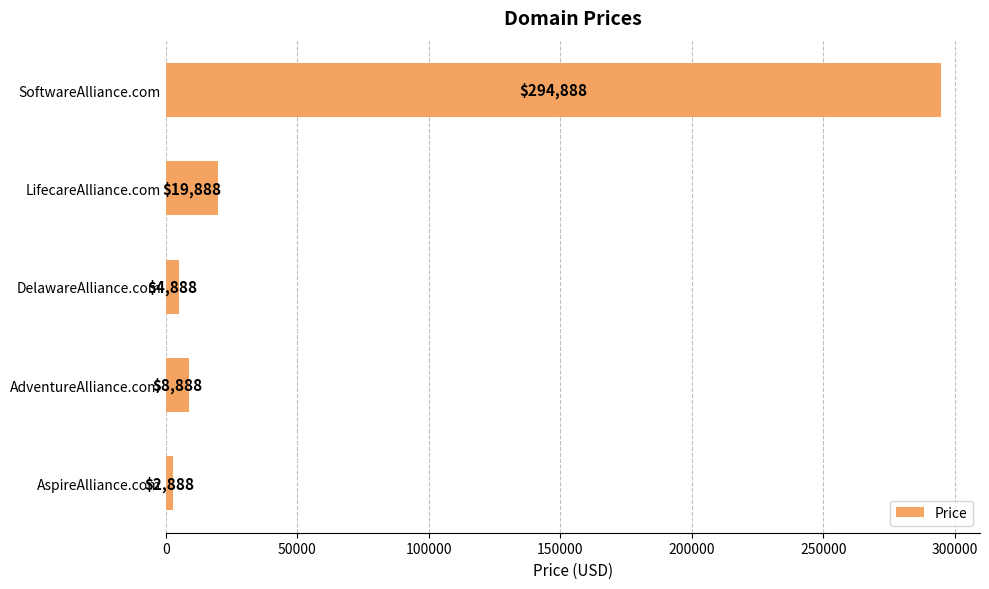

List the labels in order of value, smallest first.

AspireAlliance.com, DelawareAlliance.com, AdventureAlliance.com, LifecareAlliance.com, SoftwareAlliance.com